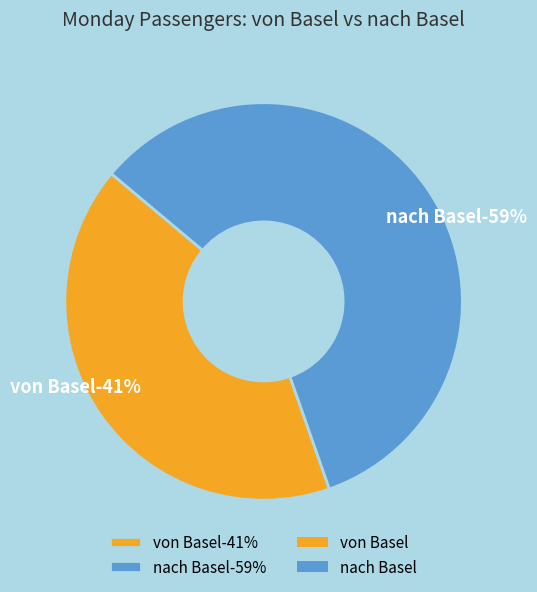

Rank the categories by value from highest to lowest.

nach Basel, von Basel